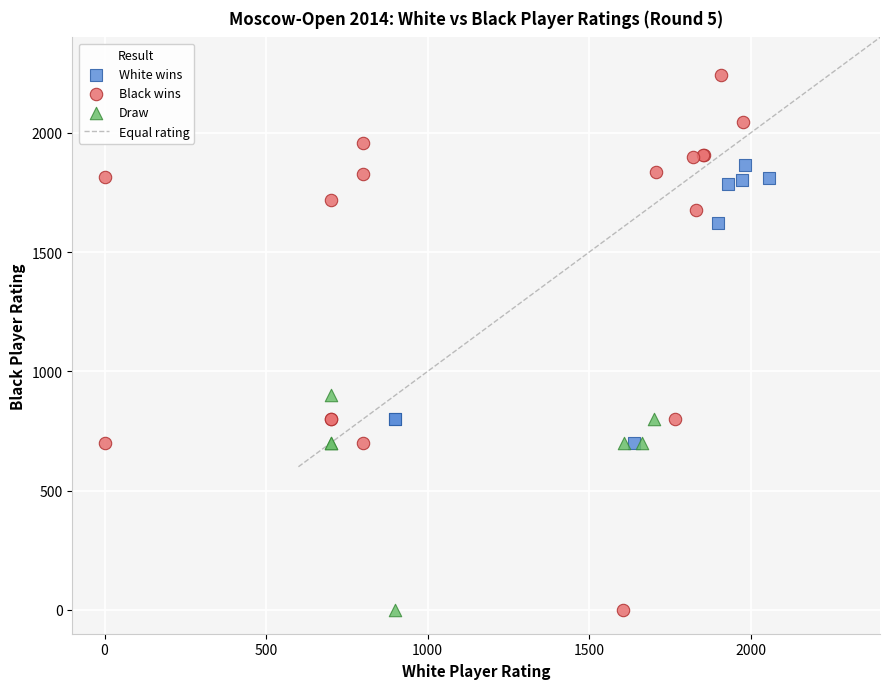

Which series contains the highest Y value?

Black wins